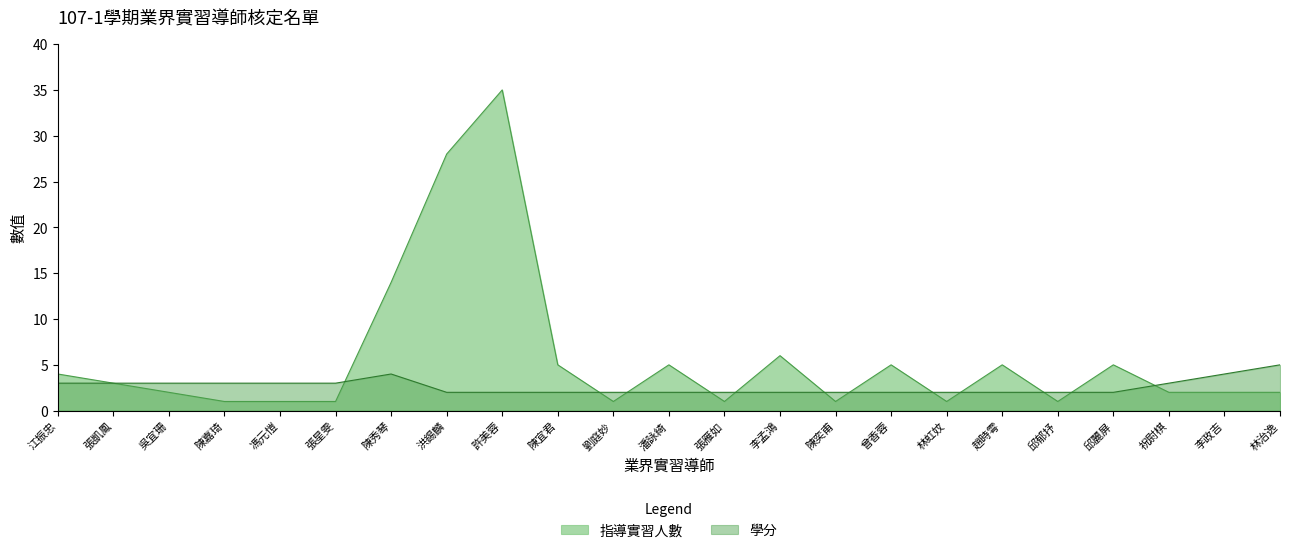

Rank the series at 祝尉棋 from lowest to highest value.

指導實習人數, 學分